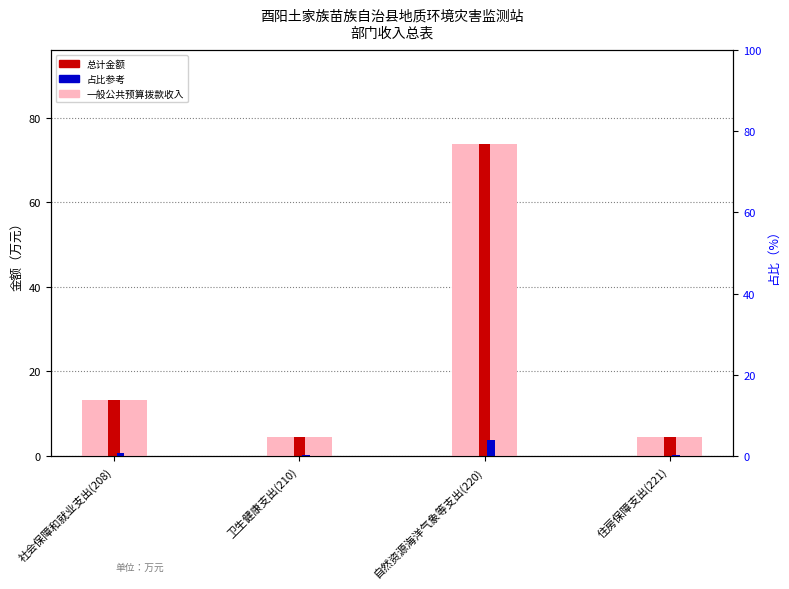

At which label does 一般公共预算拨款收入 first exceed 13?

社会保障和就业支出(208)